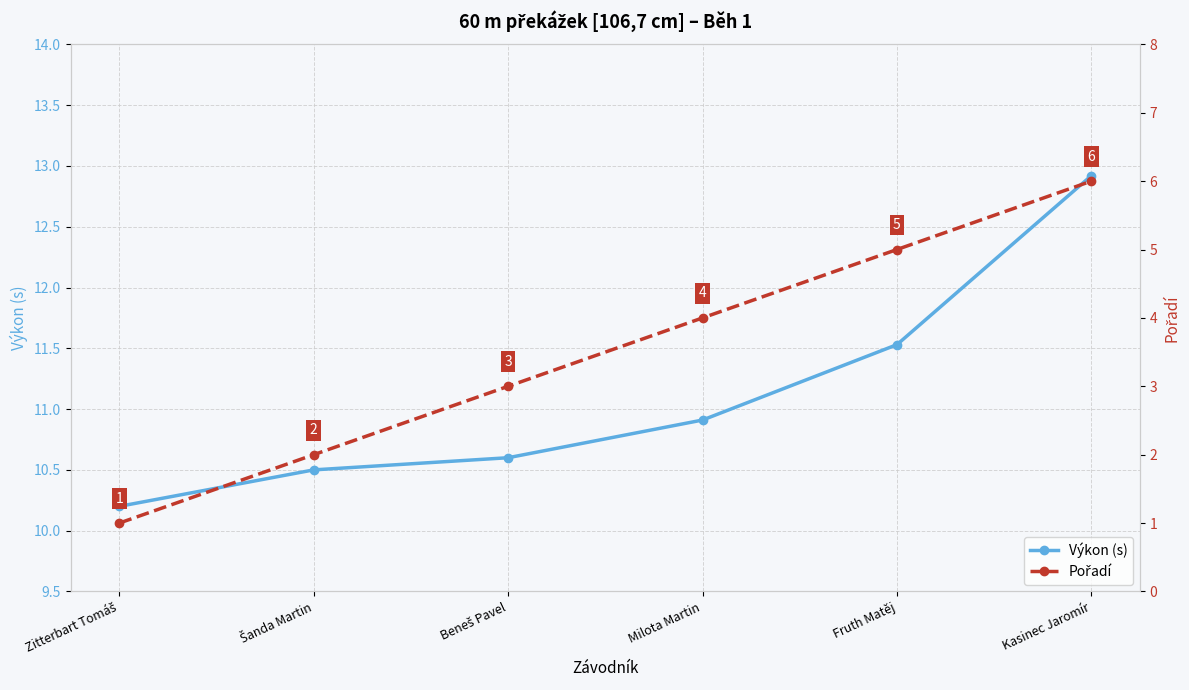

List the series in order of their overall mean, highest first.

Výkon (s), Pořadí